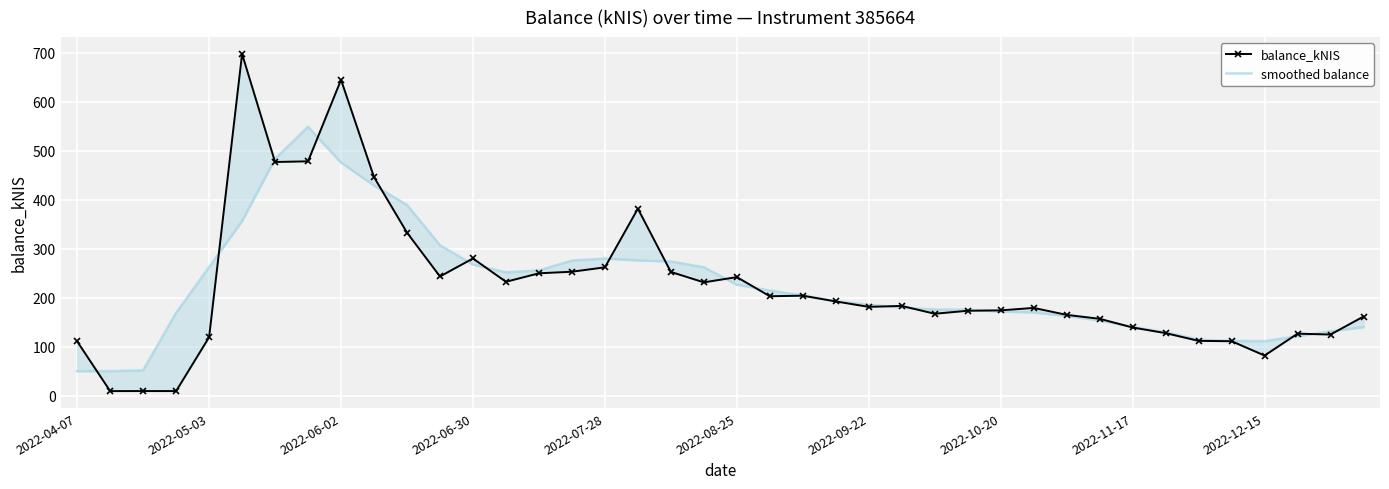

What is the difference between the highest and lowest values at 15?

22.8